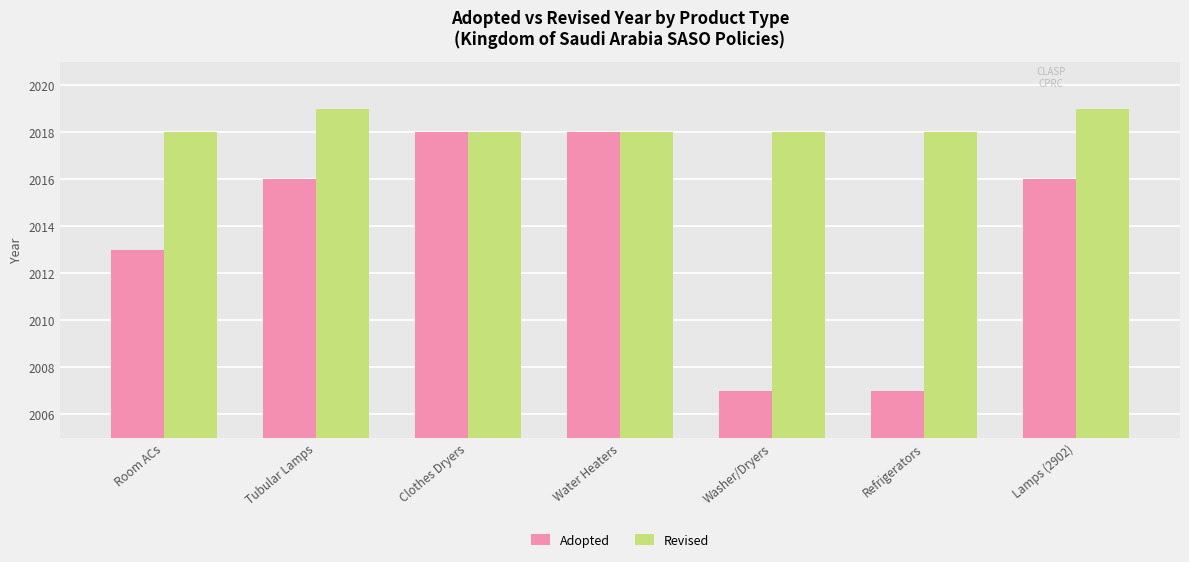

Rank the series at Room ACs from highest to lowest value.

Revised, Adopted